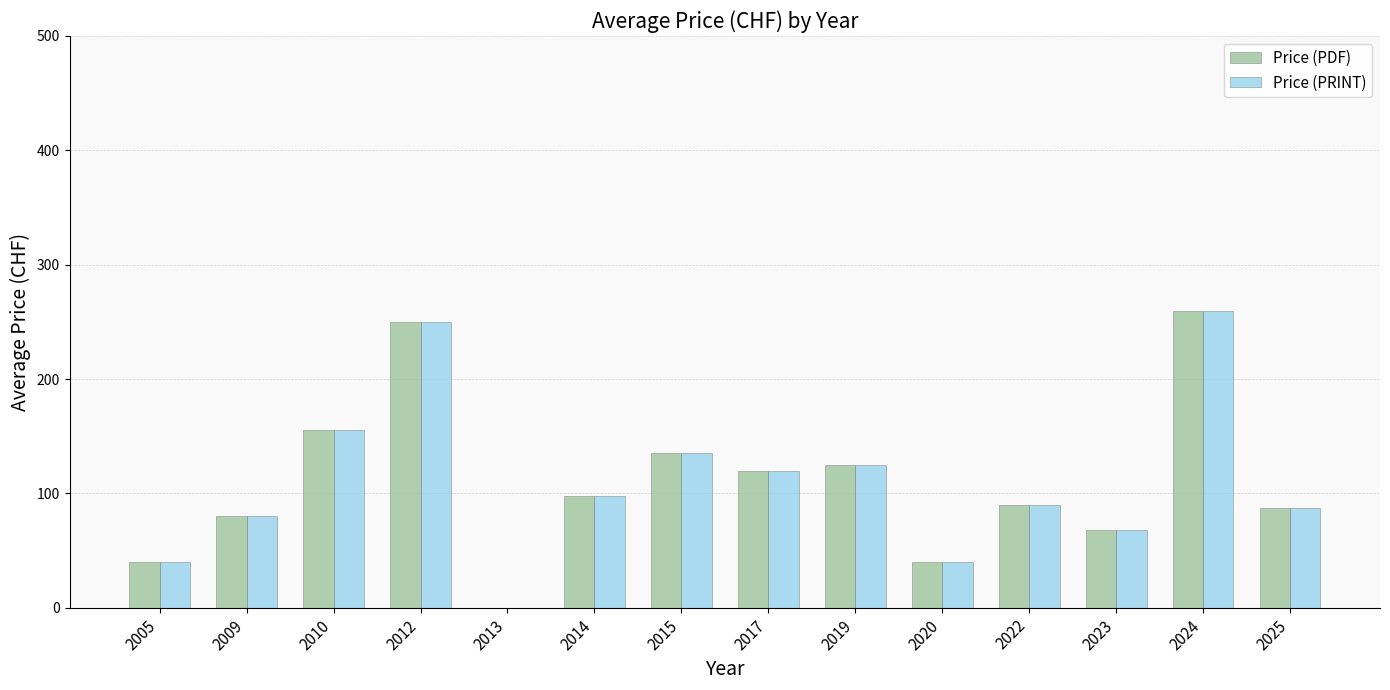

What is the total value across all series at 2012?

500.0